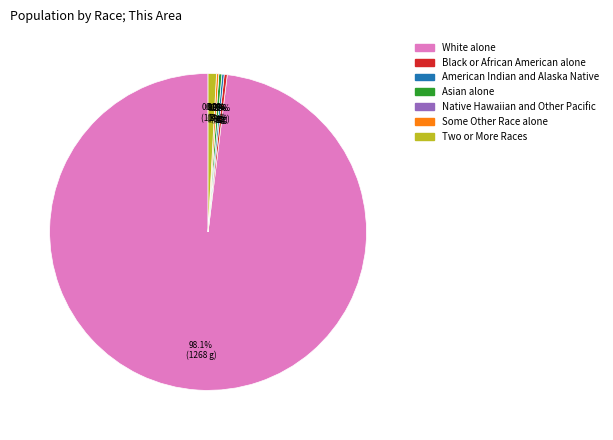

Is there any slice that represents more than half of the pie?

Yes